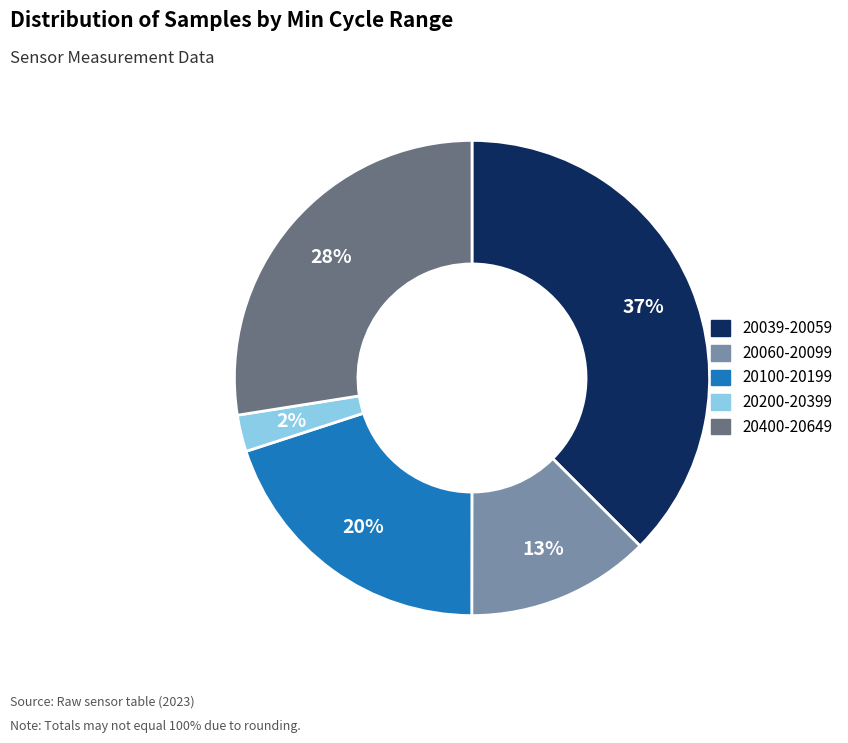

To the nearest percent, what is the average slice percentage?

20%